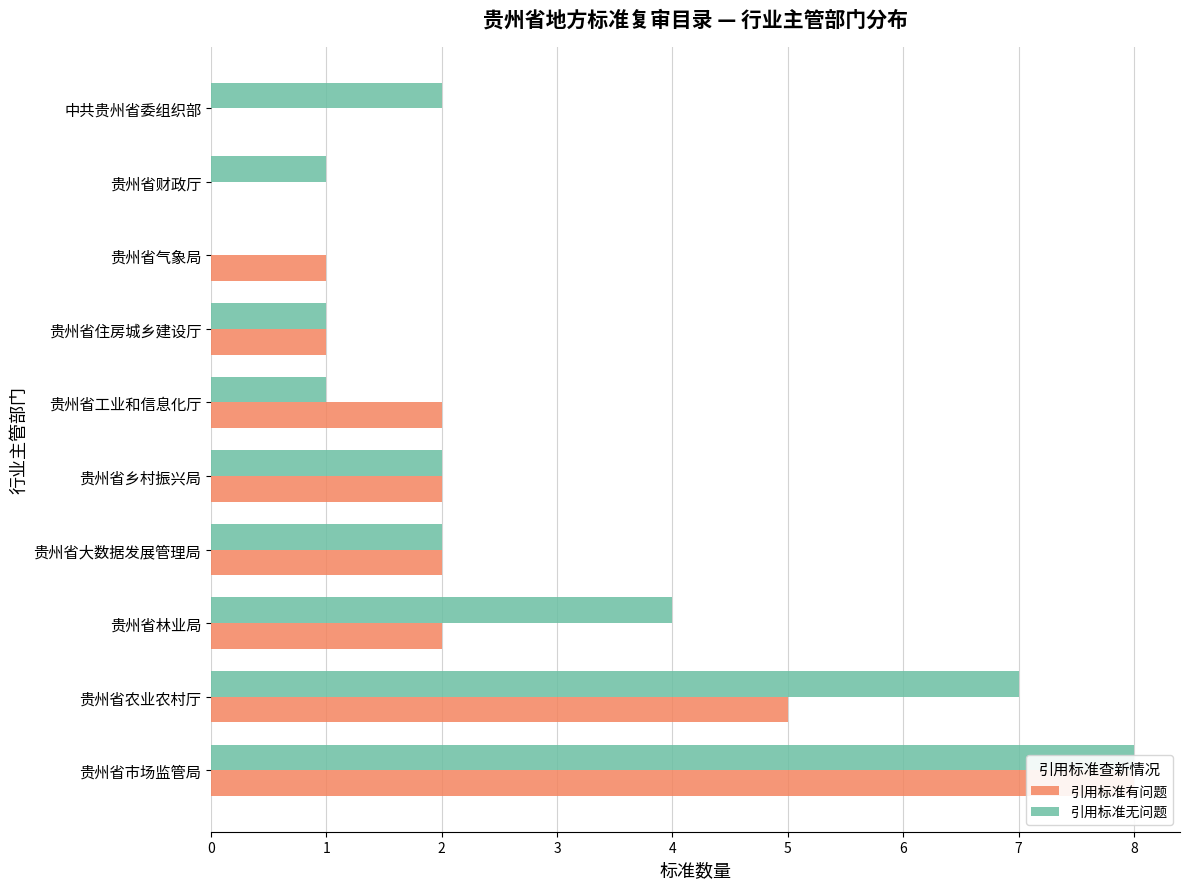

List the series in order of their overall mean, highest first.

引用标准无问题, 引用标准有问题